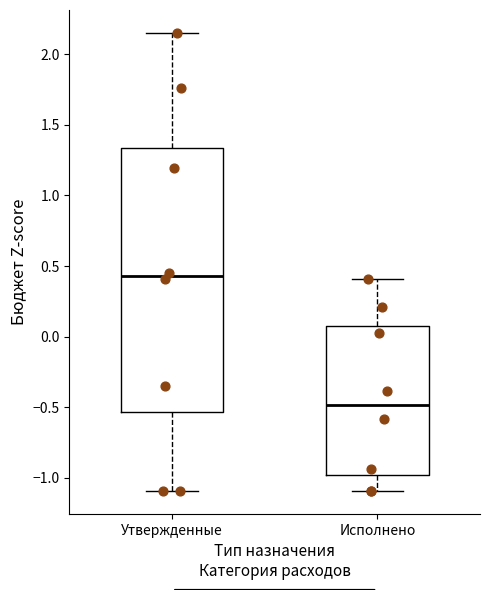

Reading left to right, read every box against the y-axis: the position of its median line, the range the box covers, and the ends of its whiskers. The values are not printed on the chart, so give them approximately, as read against the axis.

Утвержденные: median 0.45, box -0.55 to 1.35, whiskers -1.10 to 2.15
Исполнено: median -0.50, box -1.00 to 0.05, whiskers -1.10 to 0.40